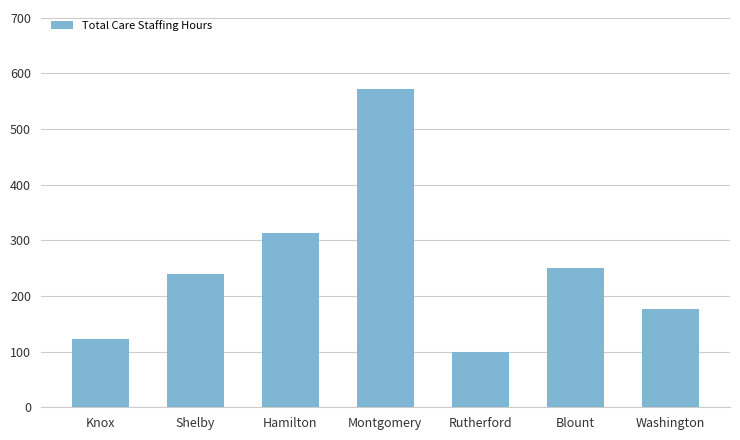

Rank the categories by value from highest to lowest.

Montgomery, Hamilton, Blount, Shelby, Washington, Knox, Rutherford